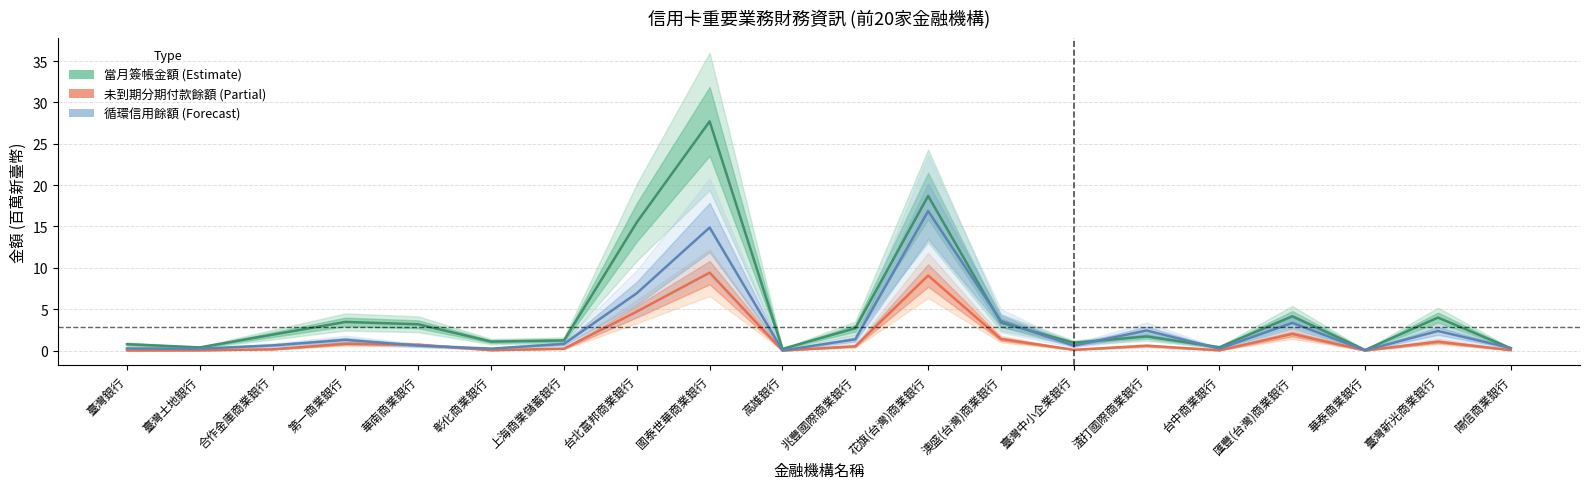

What is the label of the 17th point from the left?

匯豐(台灣)商業銀行